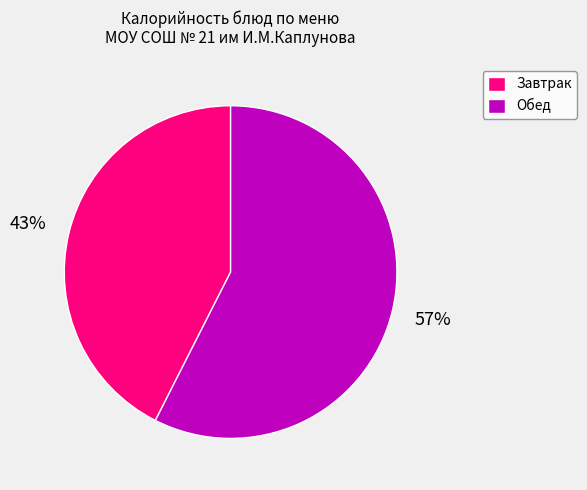

Count the number of slices in the pie.

2